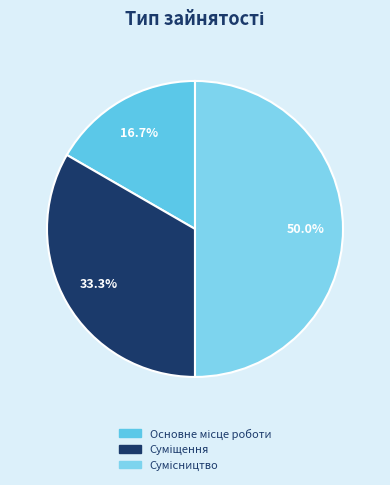

To the nearest percent, what is the average slice percentage?

33%